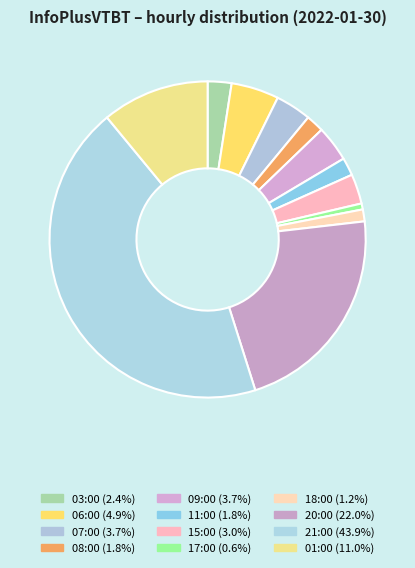

Is it true that 06:00 is 12% of the pie?

False